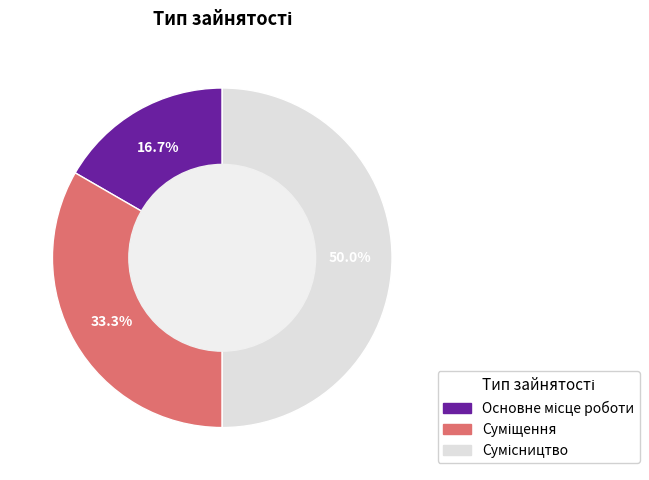

Does Основне місце роботи represent more than half of the total?

No